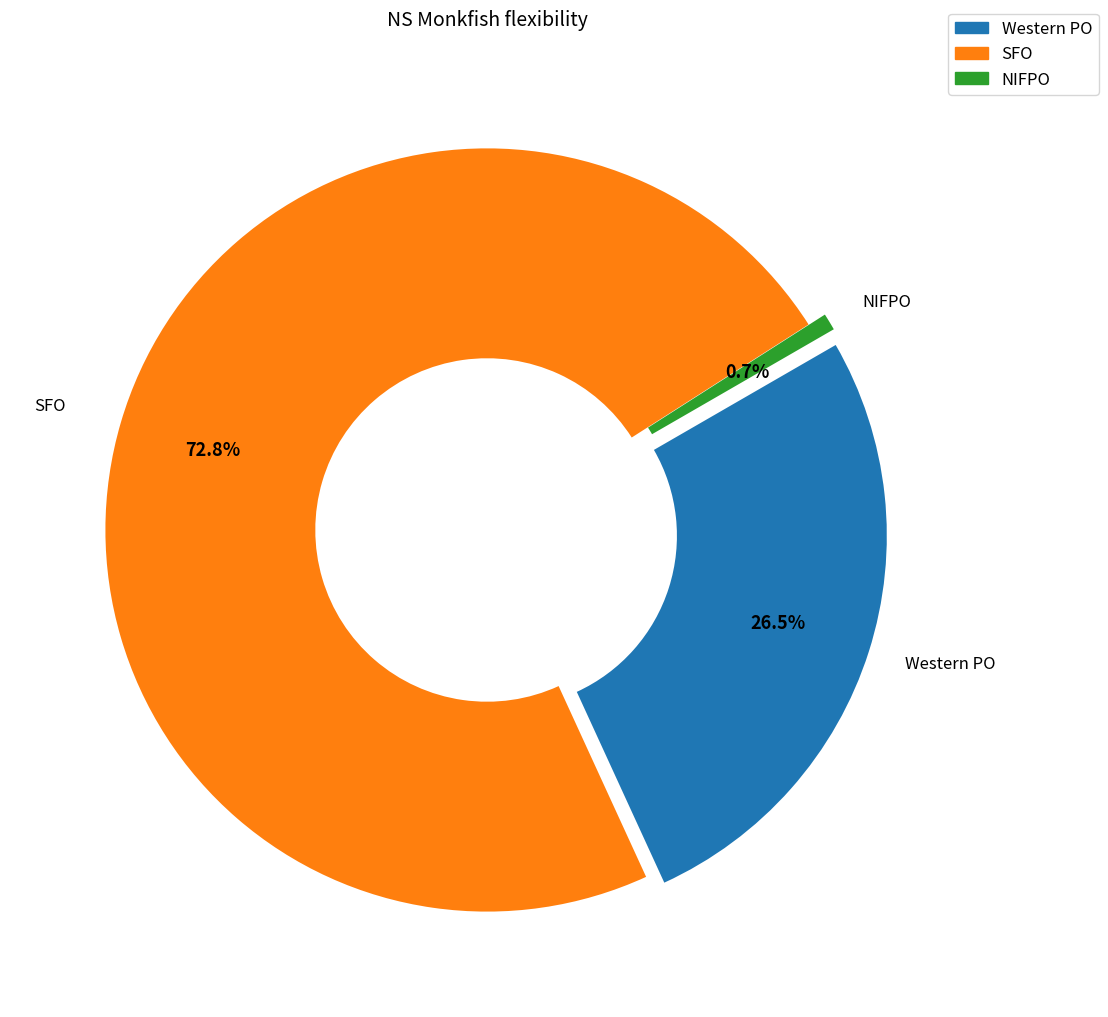

Which slice is the largest?

SFO